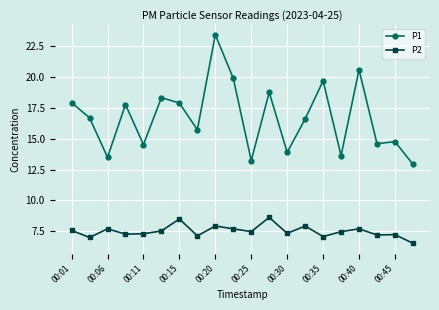

What is the value of the P1 point at the 19th from the left?

14.8